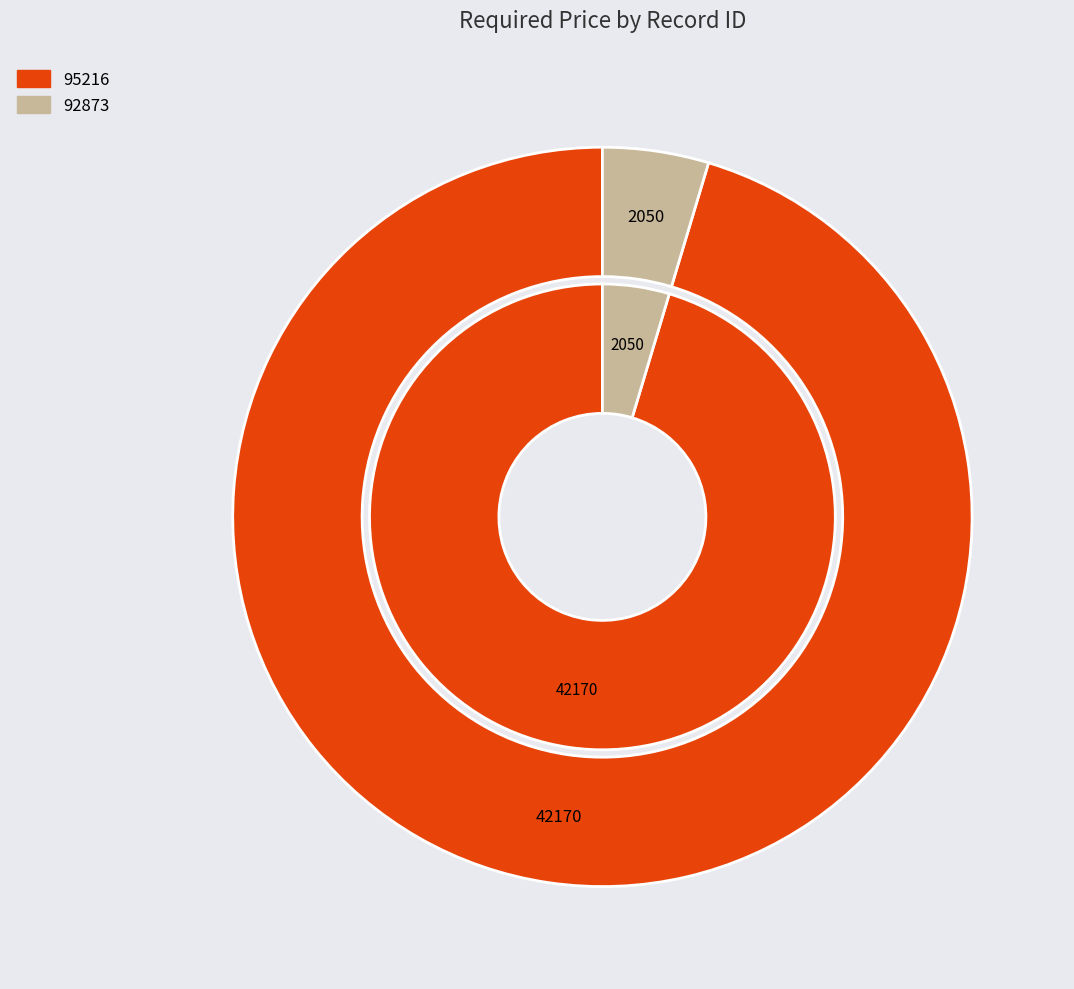

How much of the chart is everything except 92873?

95.4%